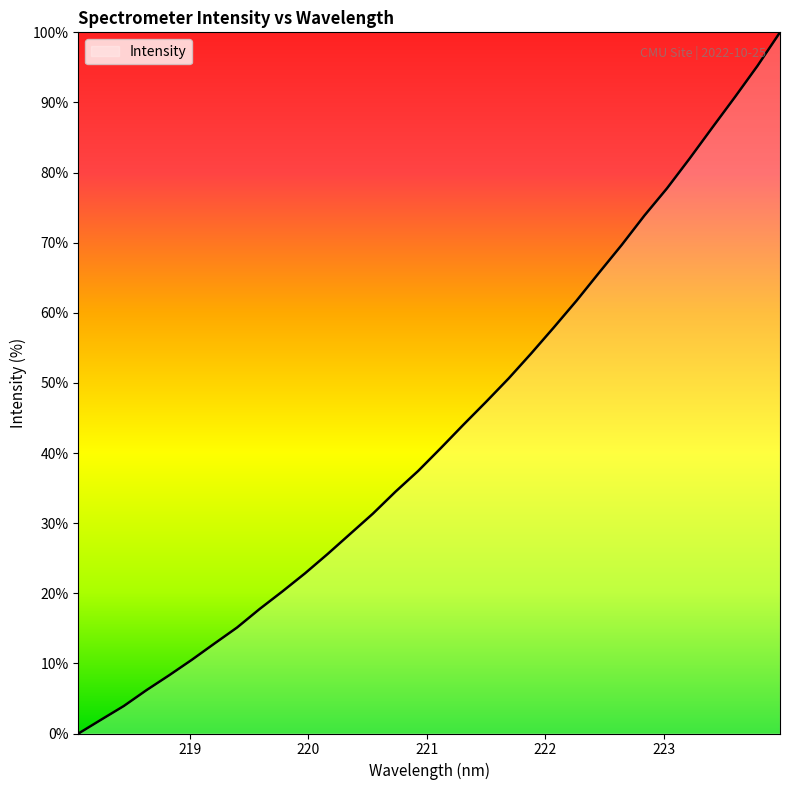

What is the maximum value shown in the chart?

100.0